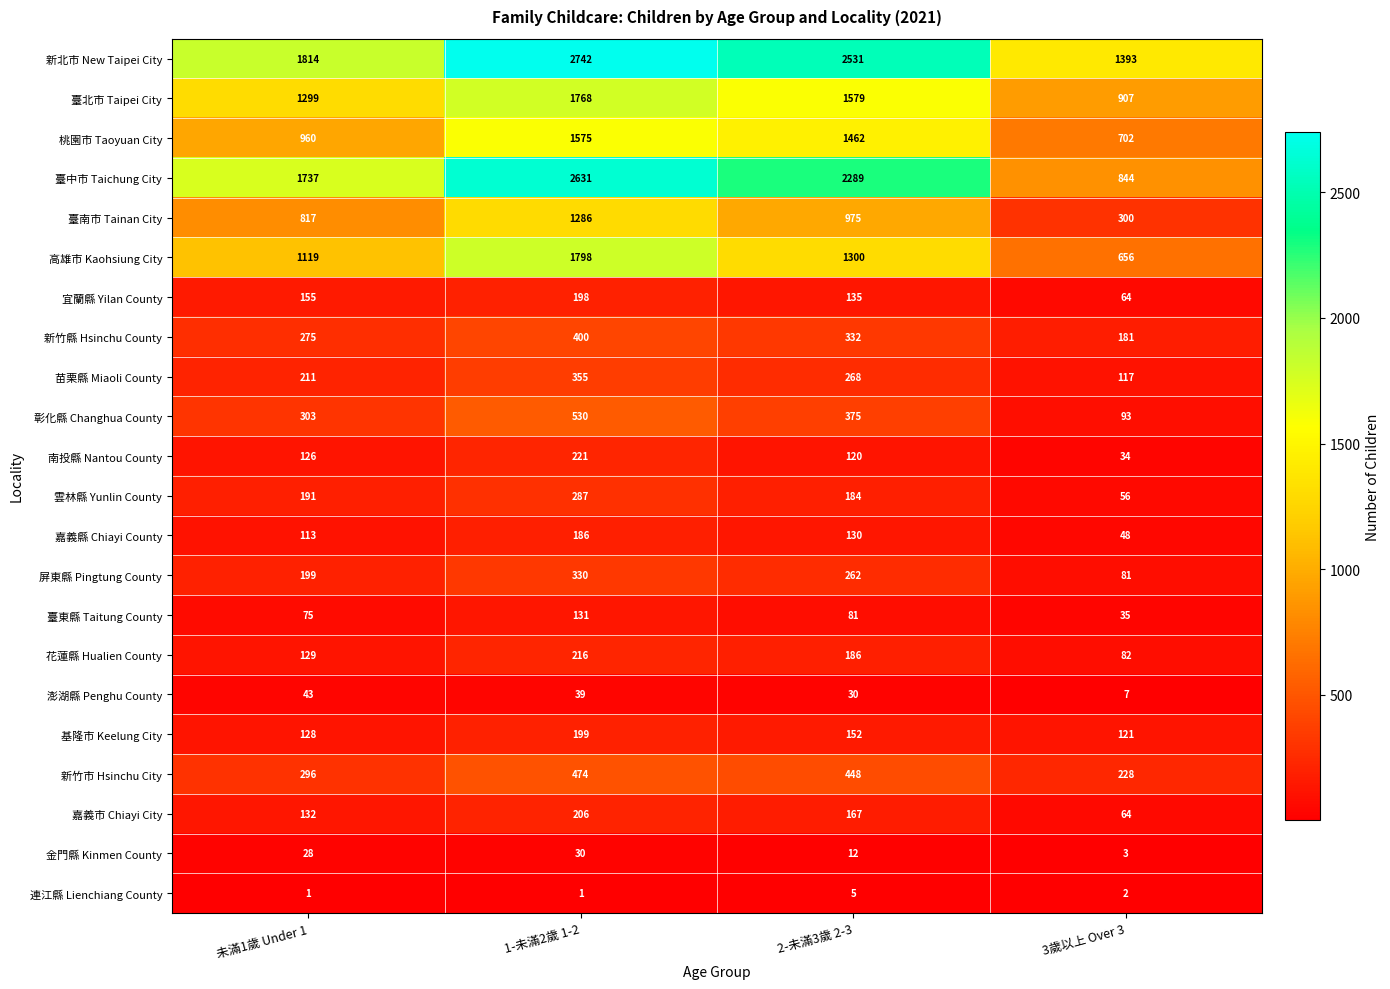

Is it true that 彰化縣 Changhua County equals 530 at 1-未滿2歲 1-2?

True